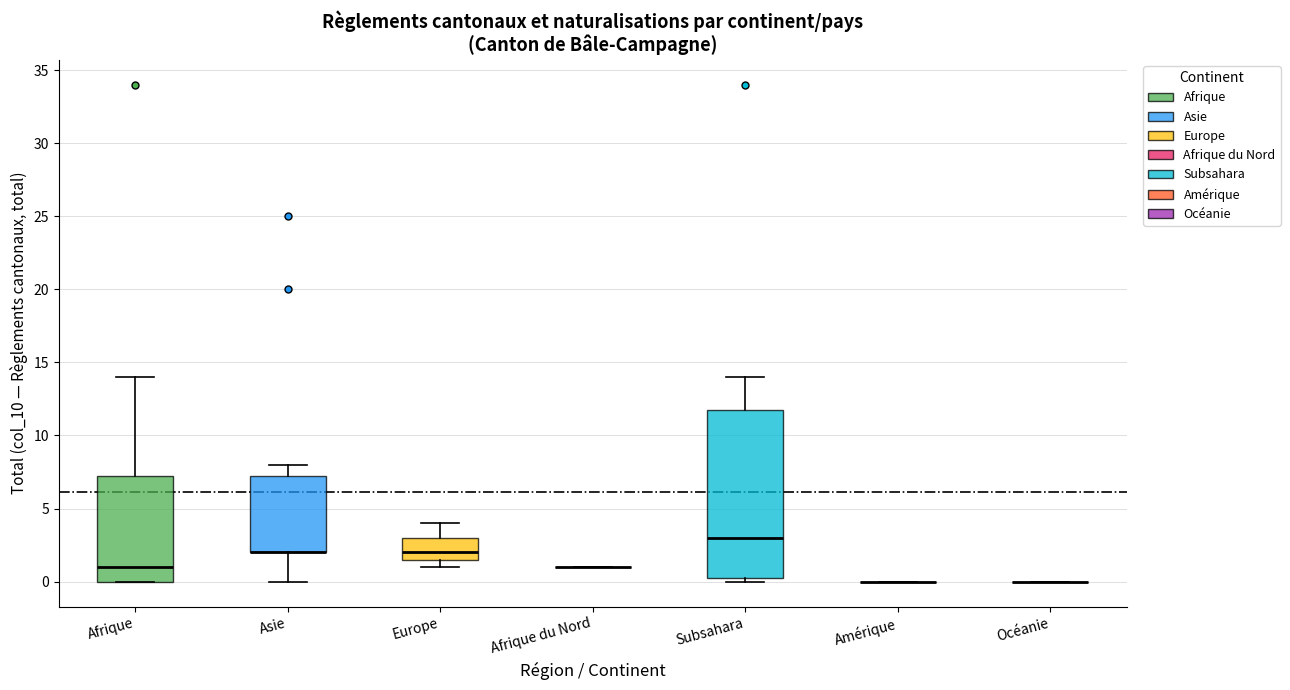

Reading left to right, read every box against the y-axis: the position of its median line, the range the box covers, and the ends of its whiskers. The values are not printed on the chart, so give them approximately, as read against the axis.

Afrique: median 1.0, box 0.0 to 7.5, whiskers 0.0 to 14.0
Asie: median 2.0 (drawn on the box's lower edge), box 2.0 to 7.5, whiskers 0.0 to 8.0
Europe: median 2.0, box 1.5 to 3.0, whiskers 1.0 to 4.0
Afrique du Nord: box collapsed to a line at 1.0, whiskers 1.0 to 1.0
Subsahara: median 3.0, box 0.5 to 12.0, whiskers 0.0 to 14.0
Amérique: box collapsed to a line at 0.0, whiskers 0.0 to 0.0
Océanie: box collapsed to a line at 0.0, whiskers 0.0 to 0.0